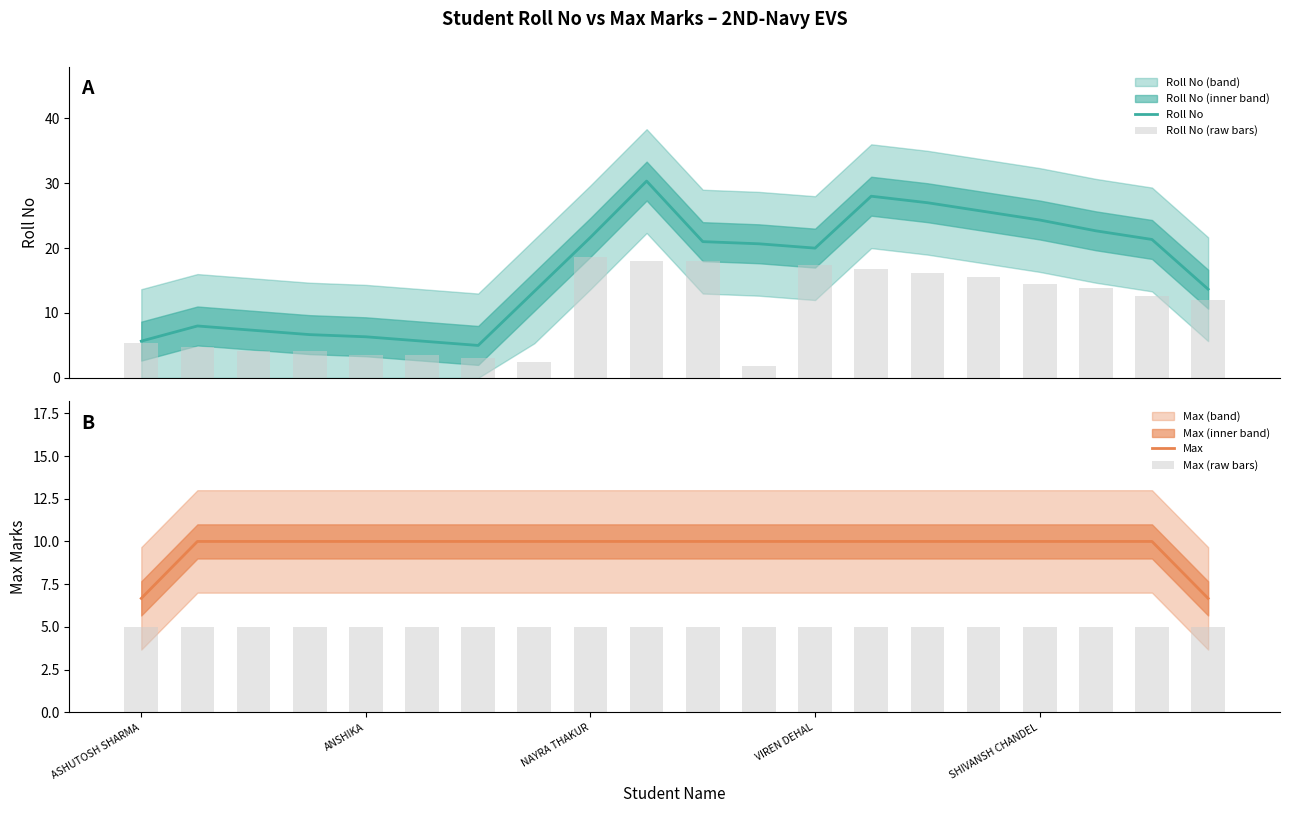

What is the minimum value for Roll No (raw bars)?

1.8